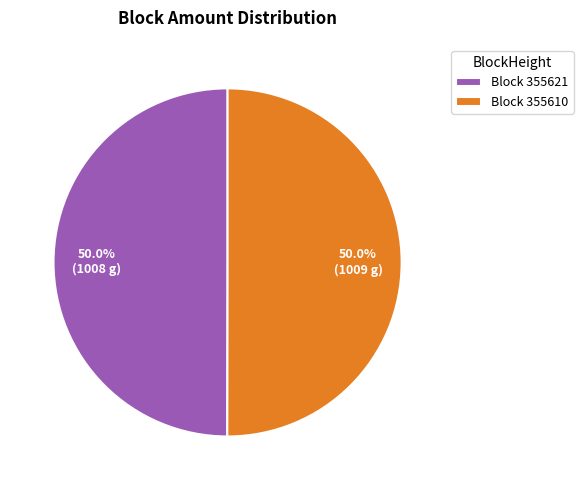

Approximately how many times larger is the value at Block 355610 compared to Block 355621?

1.0